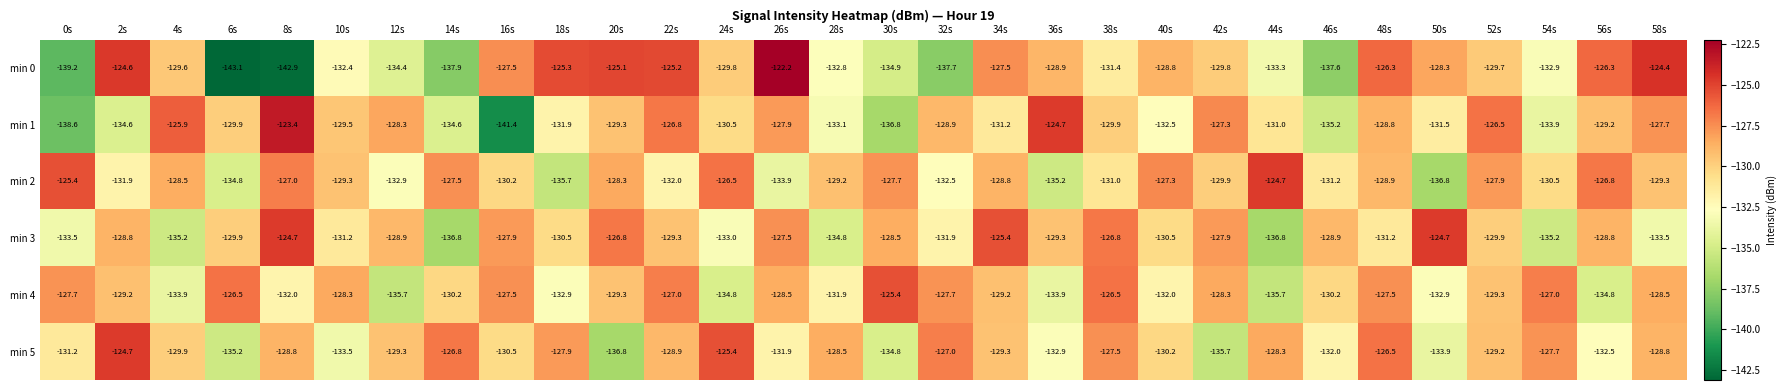

At which label does min 2 first exceed -129?

0s